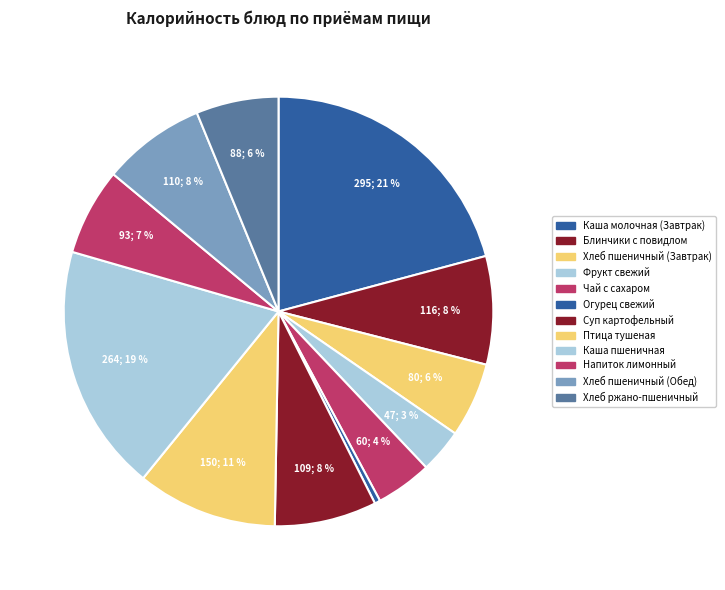

How many segments does this pie chart have?

12